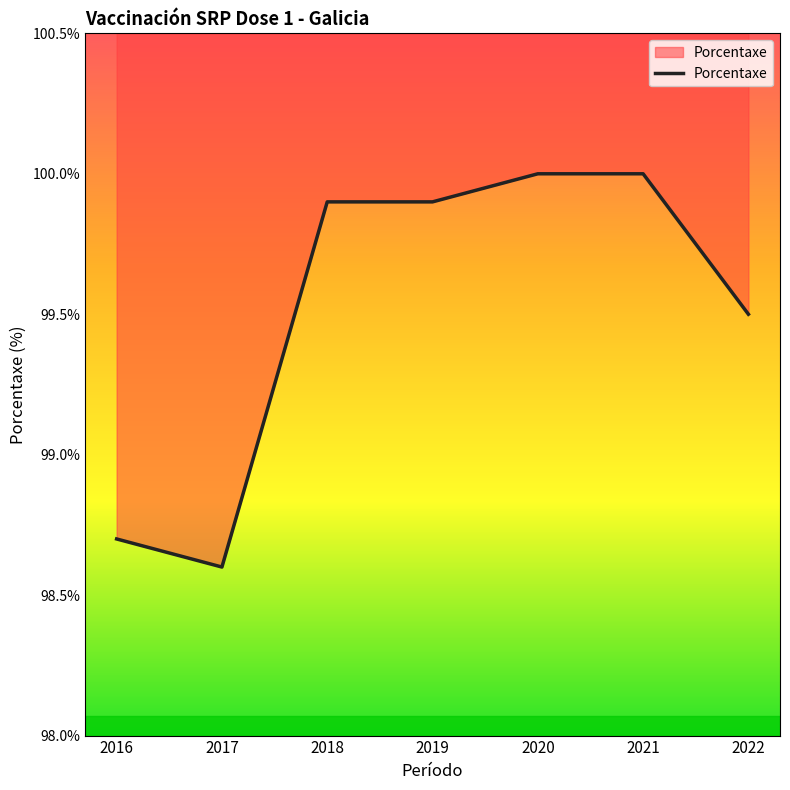

Is this an area chart (filled region under the line)?

No